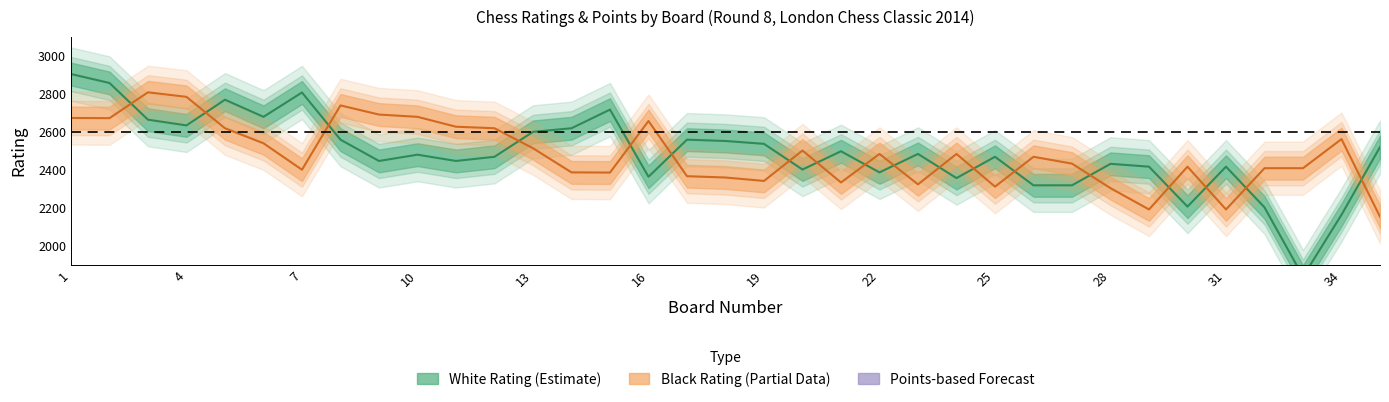

Which label corresponds to the largest value in the chart?

1